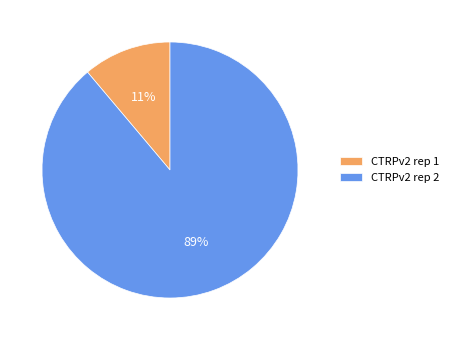

How many slices are in this pie chart?

2